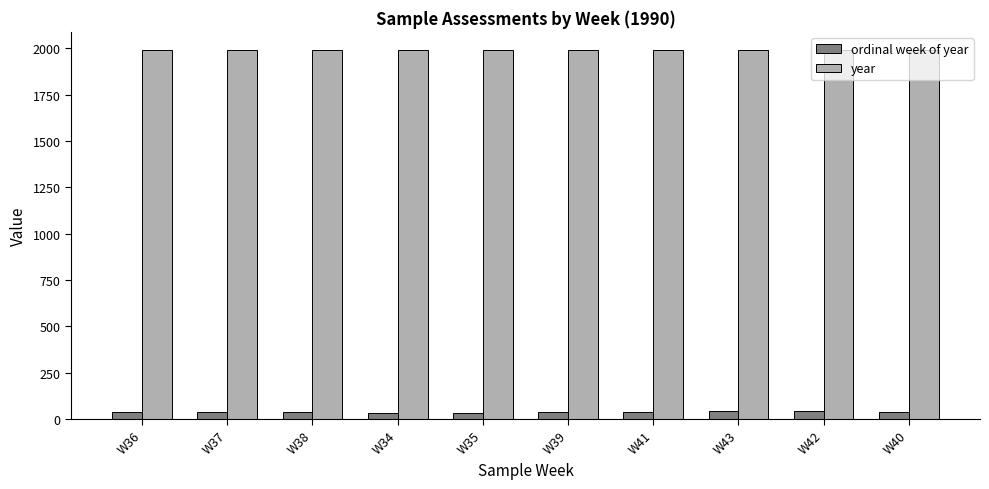

What is the highest value of the ordinal week of year series?

43